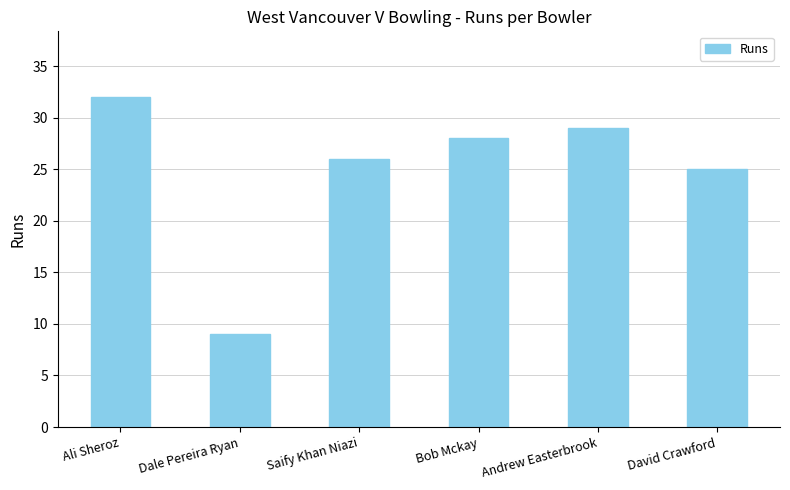

Reading left to right, what are all the values shown in this chart?

32	9	26	28	29	25